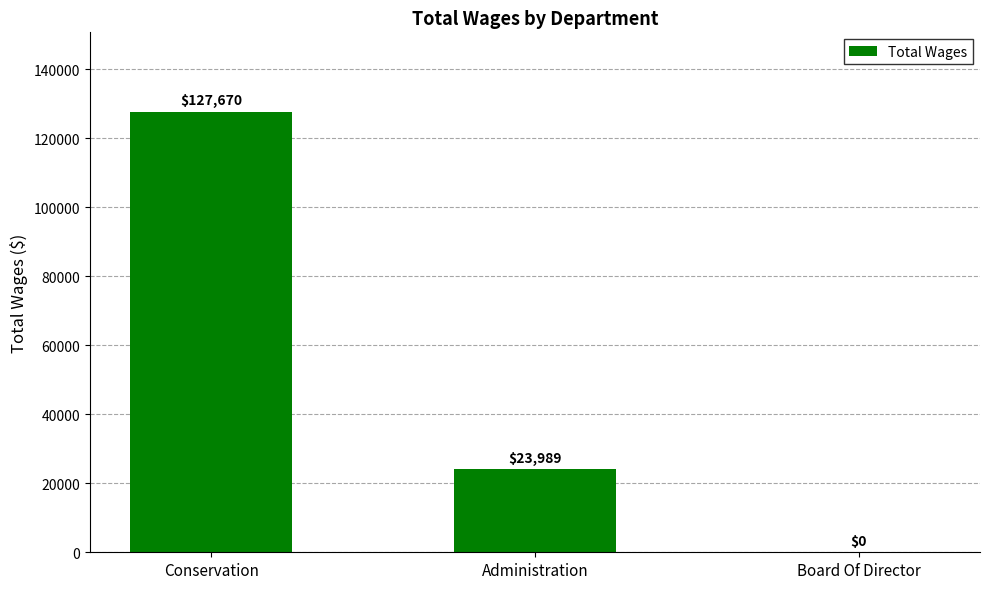

What is the change in value from Conservation to Board Of Director?

-127670